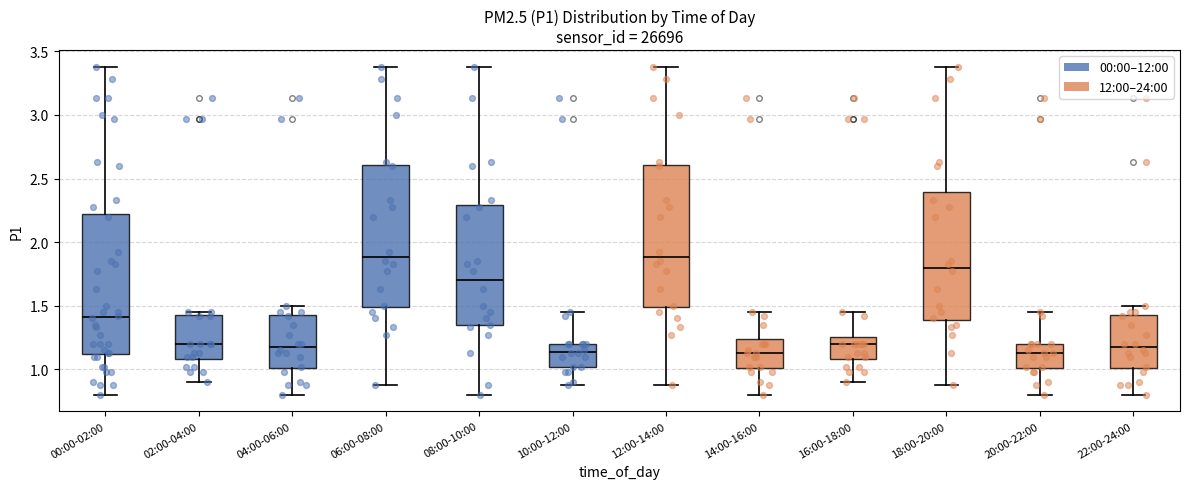

Reading left to right, transcribe this box plot: for each box, give where its median line is, the range the box spans, and where its two whiskers end, as read against the y-axis. The values are not printed on the chart, so give them approximately, as read against the axis.

00:00-02:00: median 1.40, box 1.10 to 2.20, whiskers 0.80 to 3.40
02:00-04:00: median 1.20, box 1.10 to 1.45, whiskers 0.90 to 1.45 (just above the box's upper edge)
04:00-06:00: median 1.20, box 1.00 to 1.45, whiskers 0.80 to 1.50
06:00-08:00: median 1.90, box 1.50 to 2.60, whiskers 0.90 to 3.40
08:00-10:00: median 1.70, box 1.35 to 2.30, whiskers 0.80 to 3.40
10:00-12:00: median 1.15, box 1.00 to 1.20, whiskers 0.90 to 1.45
12:00-14:00: median 1.90, box 1.50 to 2.60, whiskers 0.90 to 3.40
14:00-16:00: median 1.15, box 1.00 to 1.25, whiskers 0.80 to 1.45
16:00-18:00: median 1.20, box 1.10 to 1.25, whiskers 0.90 to 1.45
18:00-20:00: median 1.80, box 1.40 to 2.40, whiskers 0.90 to 3.40
20:00-22:00: median 1.15, box 1.00 to 1.20, whiskers 0.80 to 1.45
22:00-24:00: median 1.20, box 1.00 to 1.45, whiskers 0.80 to 1.50